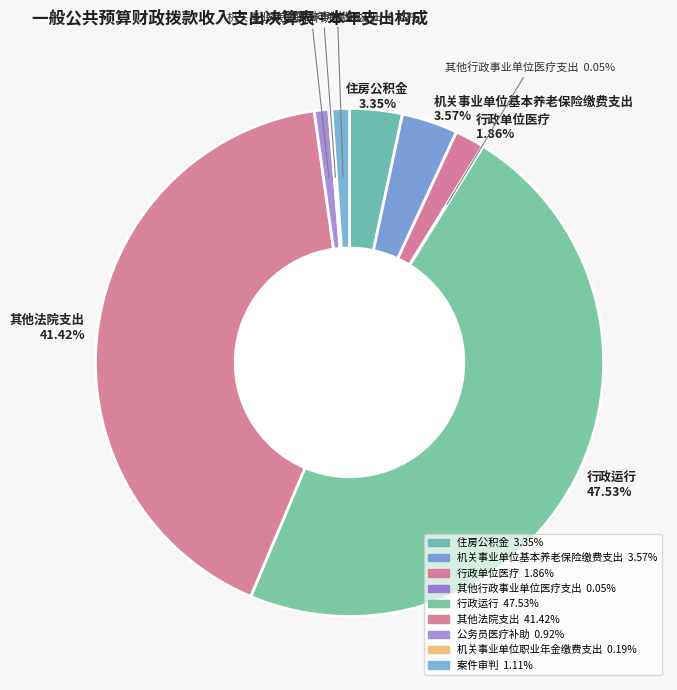

Which slice is the smallest?

其他行政事业单位医疗支出